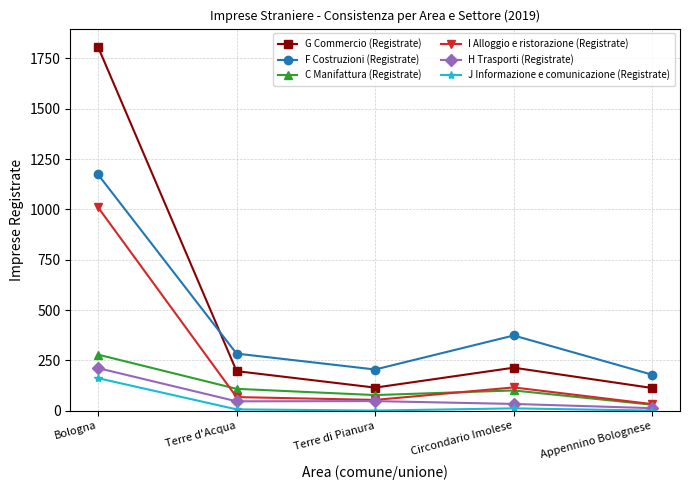

Does the chart display data point markers on the line(s)?

Yes